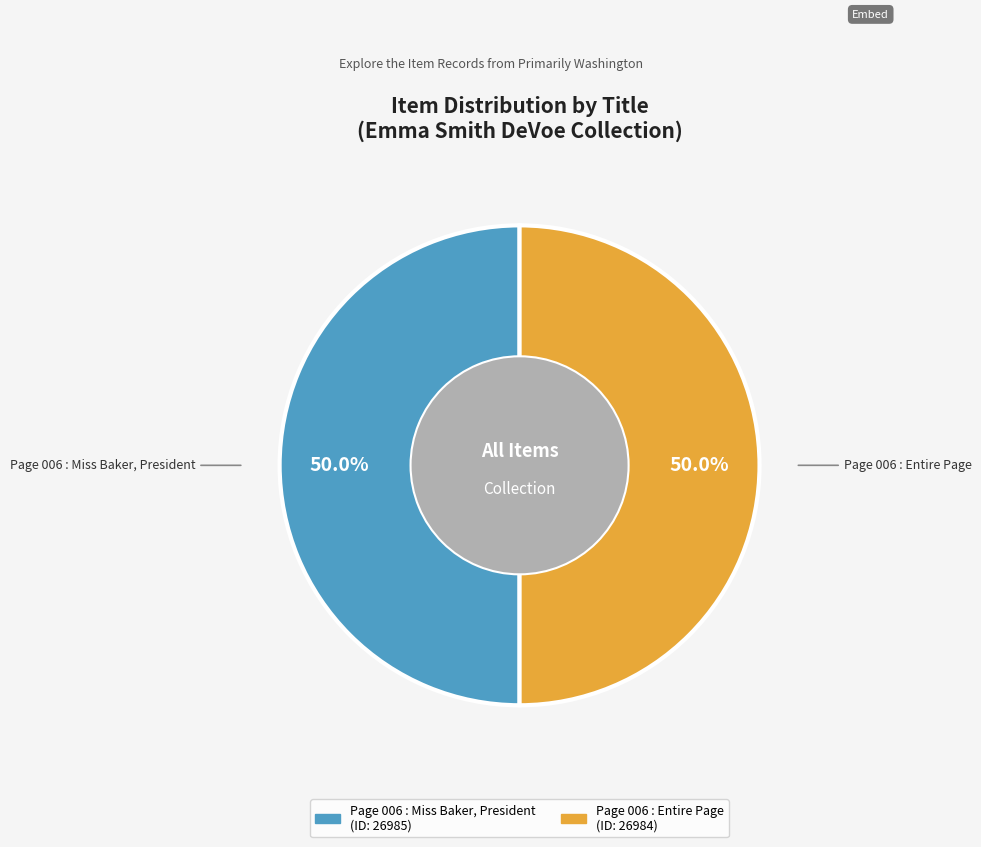

What is the ratio of the value at Page 006 : Entire Page to the value at Page 006 : Miss Baker, President?

1.0